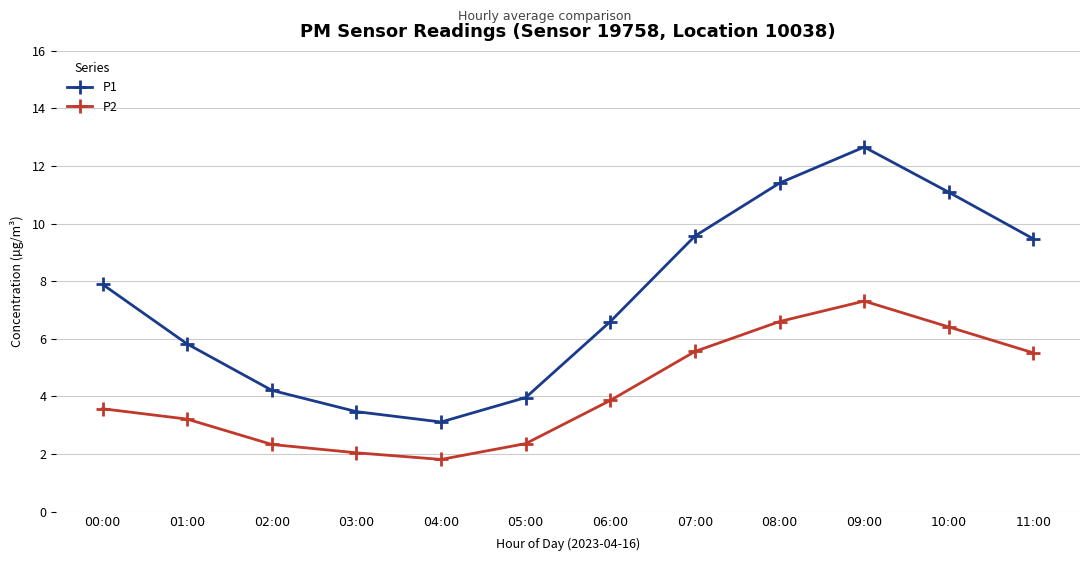

True or false: P1 and P2 cross at least once.

False